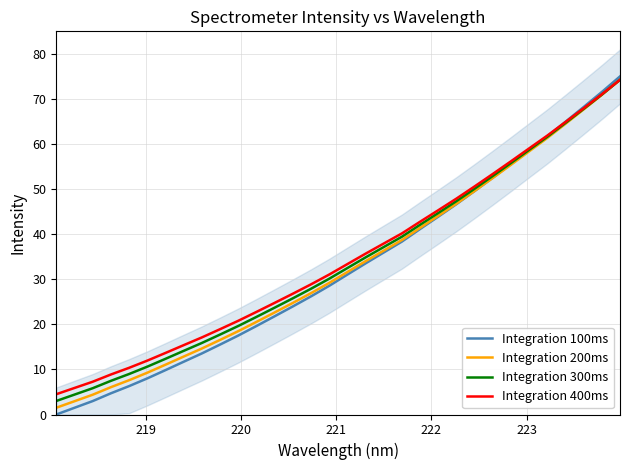

What is the minimum value for Integration 400ms?

4.5